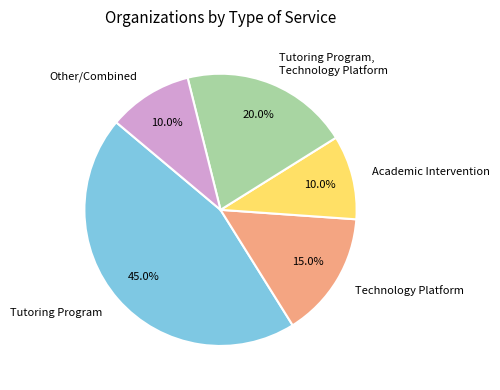

Which has a higher value, Academic Intervention or Technology Platform?

Technology Platform